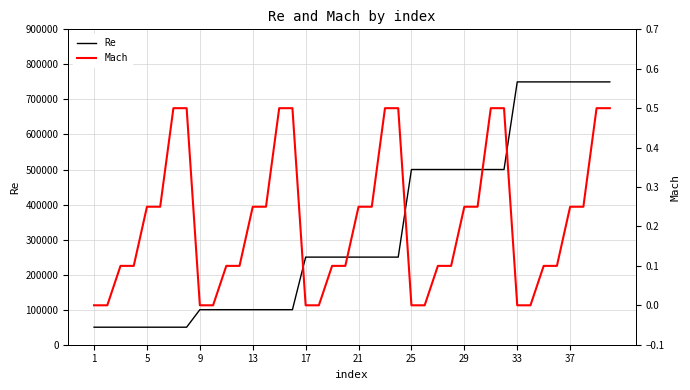

True or false: Re and Mach intersect in this chart.

False